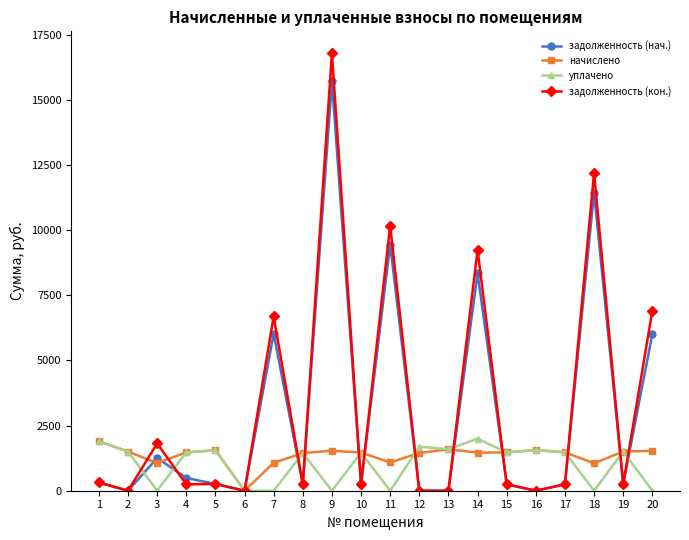

Which series changed the most between 1 and 20?

задолженность (кон.)